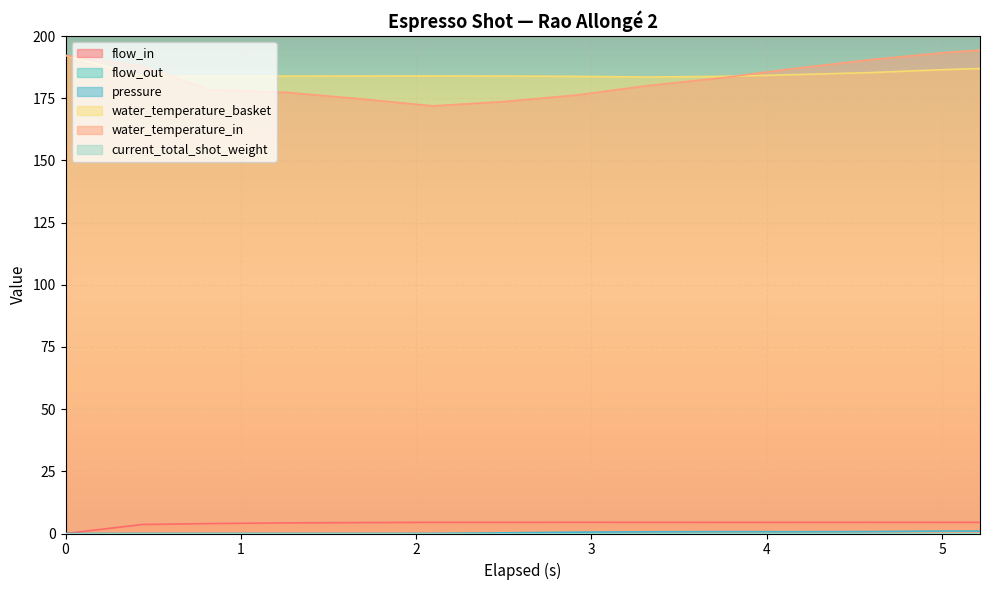

Which series changed the most between 3.315 and 4.582?

water_temperature_in